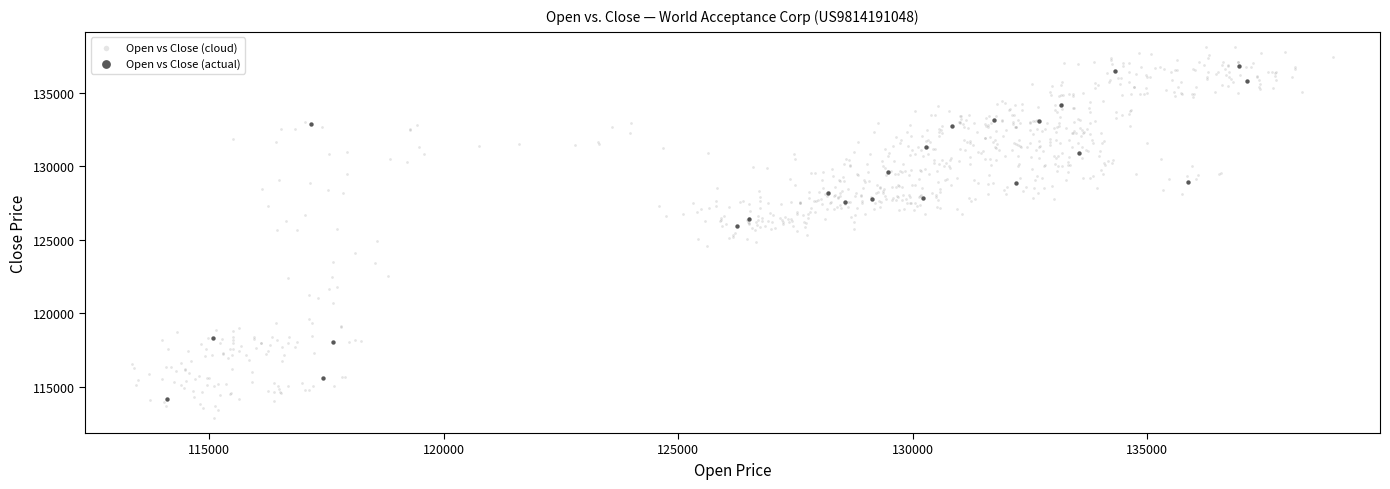

Which series has the largest Y range (max minus min)?

Open vs Close (cloud)